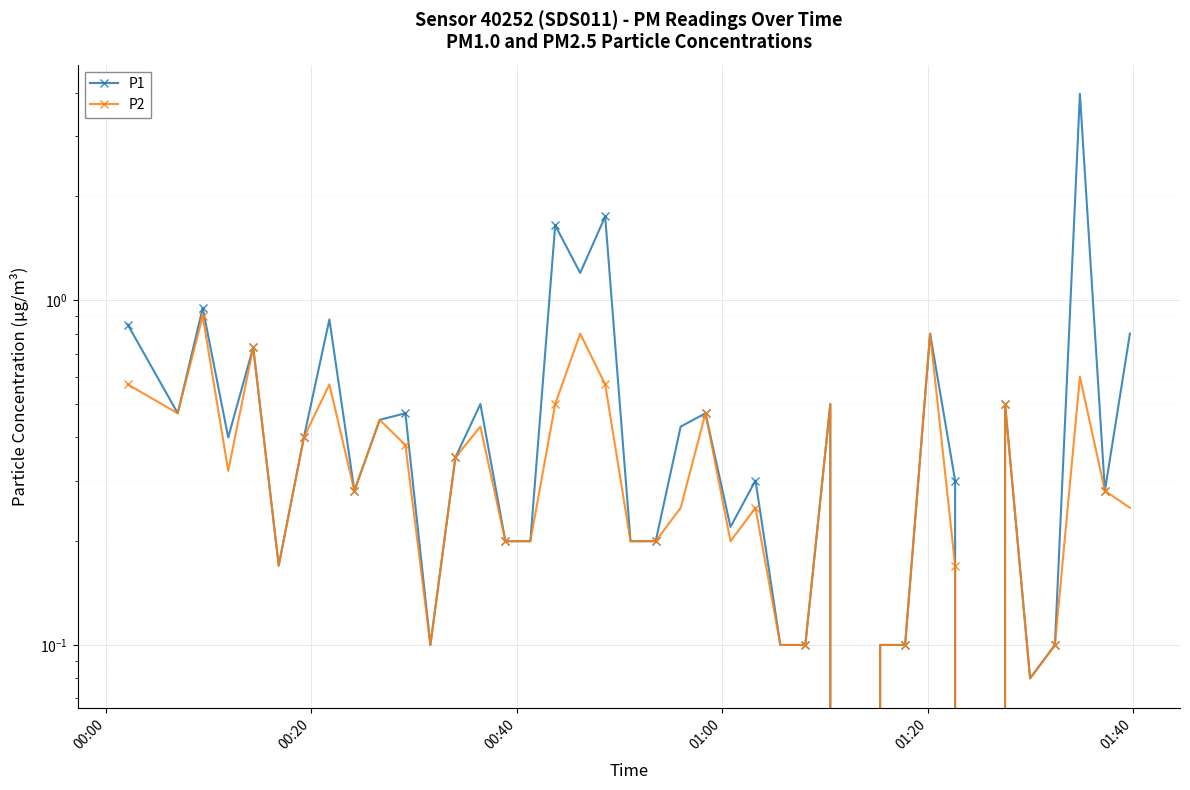

What is the difference between the maximum and second lowest values in the P2 series?

0.9